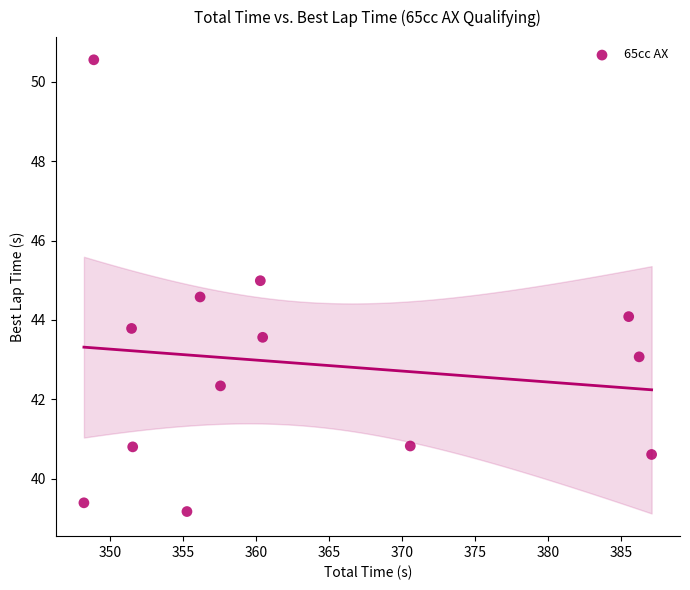

What is the range of Y values (max minus min)?

11.4